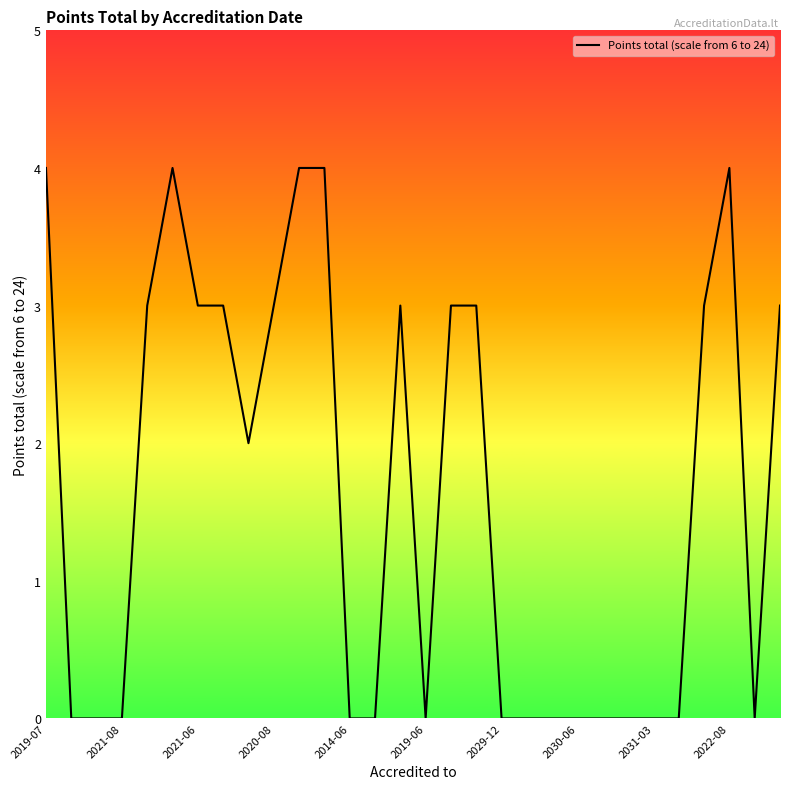

What is the maximum value shown in the chart?

4